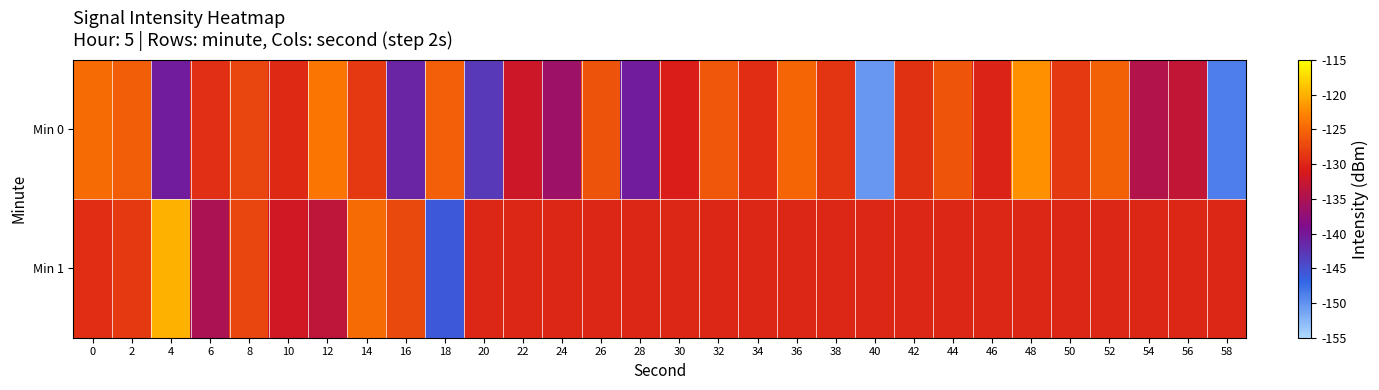

What is the total value across all series at 36?

-255.1